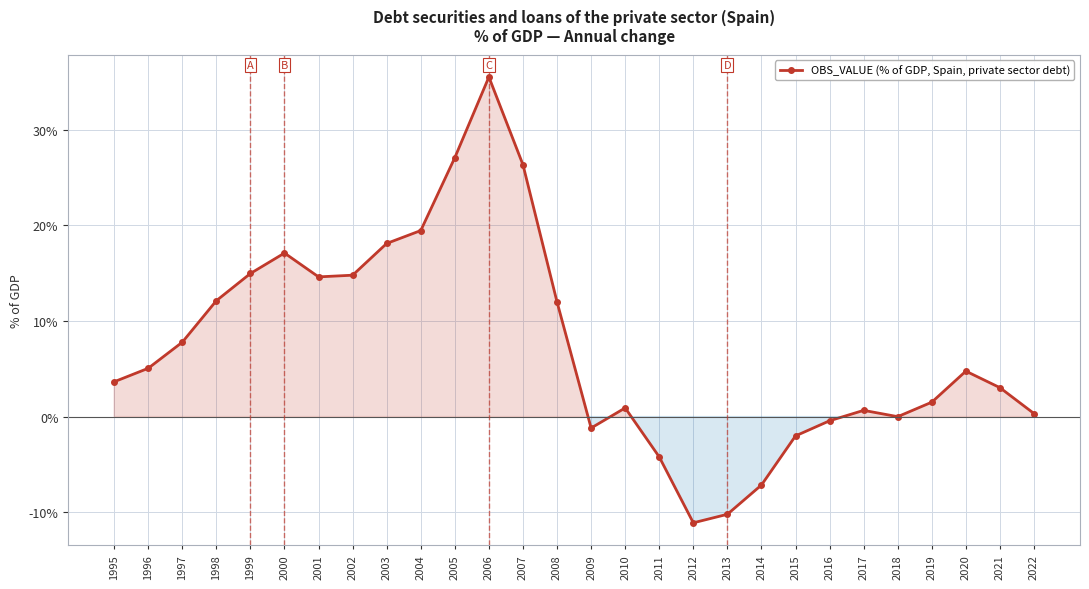

Which has a higher value, 2013 or 2006?

2006